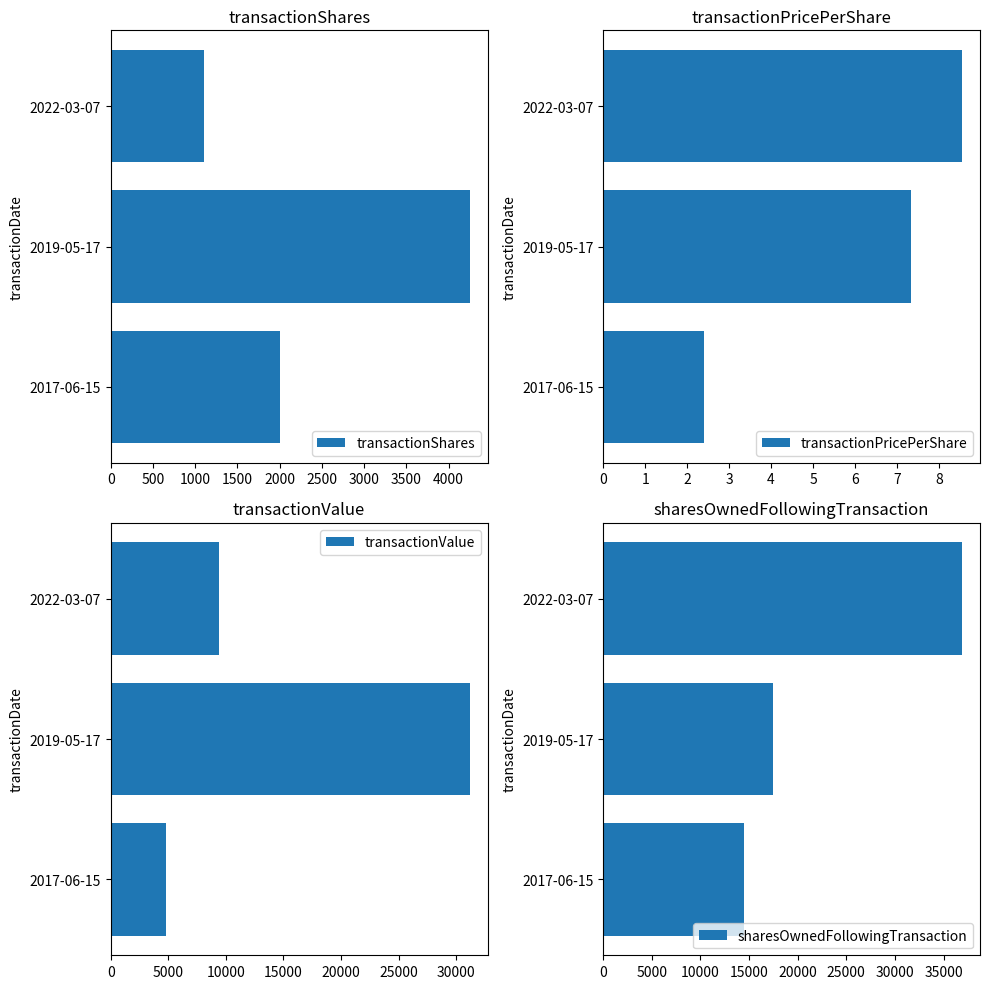

Count the transactionShares values in the range 1100 to 4248.

3